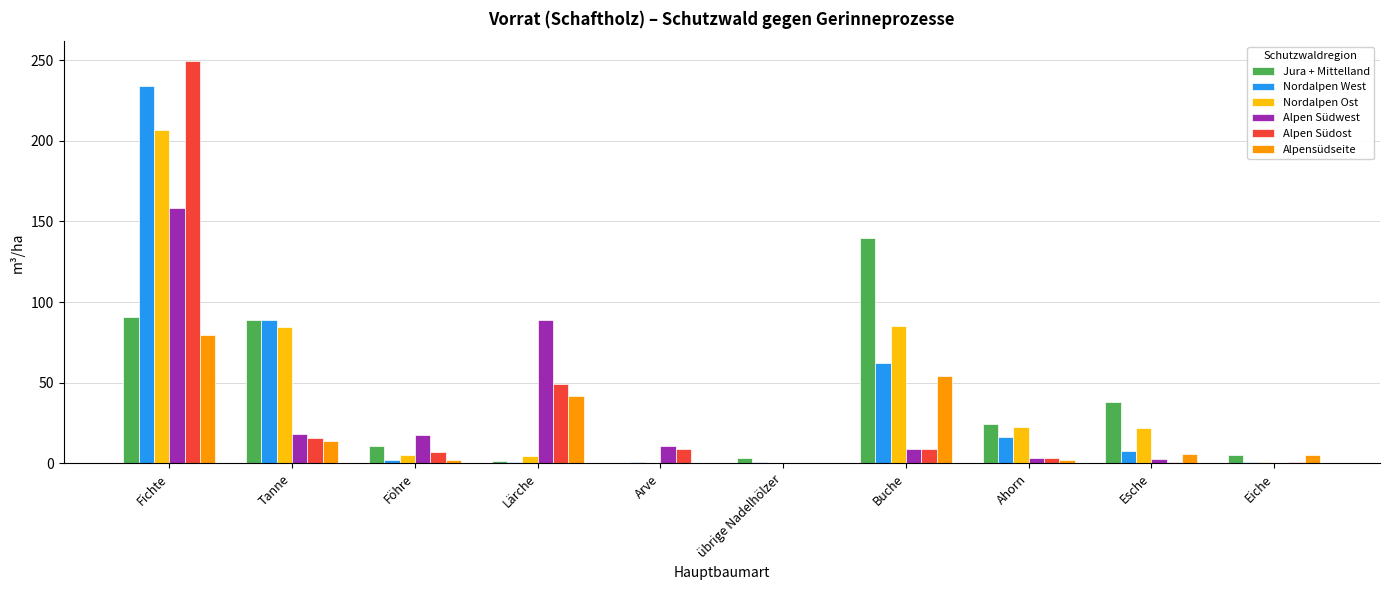

What is the total value across all series at Arve?

20.4